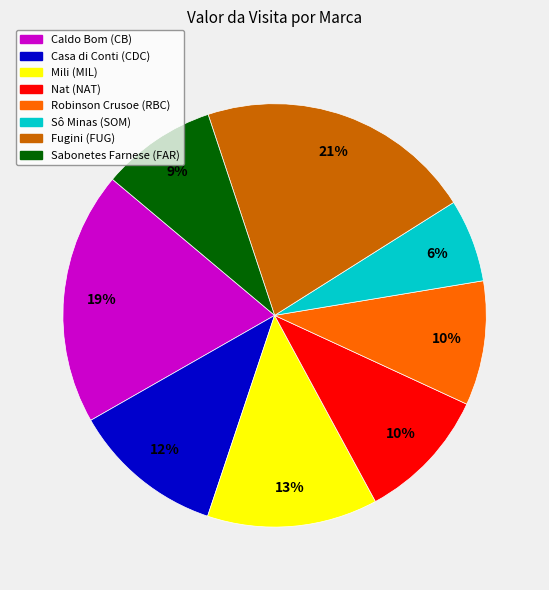

To the nearest percent, what is the combined percentage of Fugini (FUG) and Sô Minas (SOM)?

27%